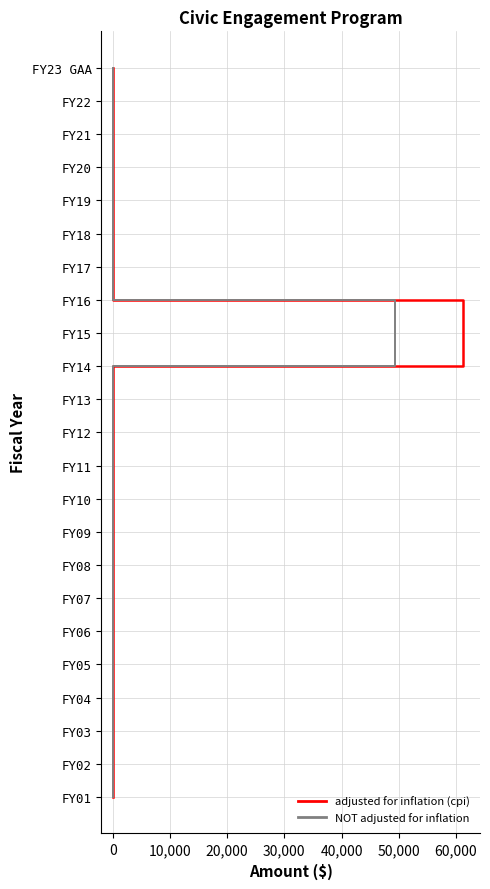

How many values in the adjusted for inflation (cpi) series are below 11?

11